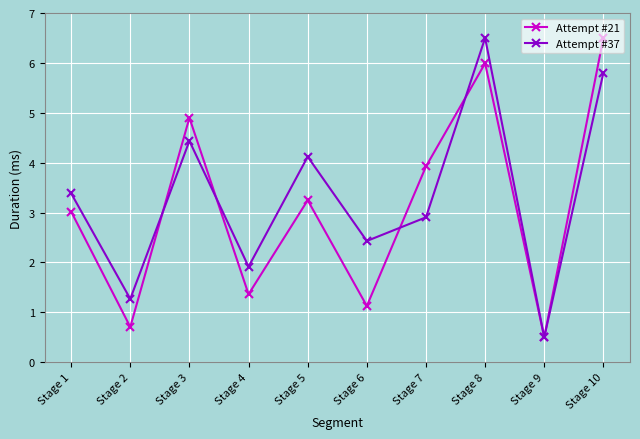

Read the Attempt #21 value at Stage 5.

3.2